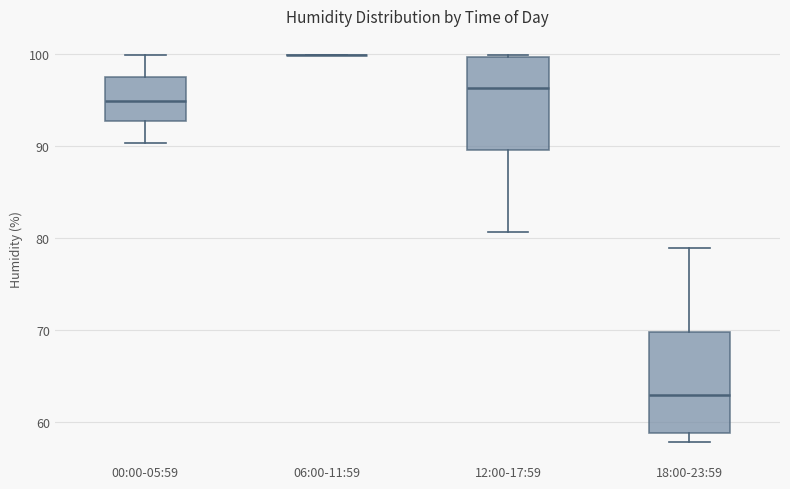

Reading left to right, read every box against the y-axis: the position of its median line, the range the box covers, and the ends of its whiskers. The values are not printed on the chart, so give them approximately, as read against the axis.

00:00-05:59: median 95, box 93 to 98, whiskers 90 to 100
06:00-11:59: box collapsed to a line at 100, whiskers 100 to 100
12:00-17:59: median 96, box 90 to 100, whiskers 81 to 100
18:00-23:59: median 63, box 59 to 70, whiskers 58 to 79